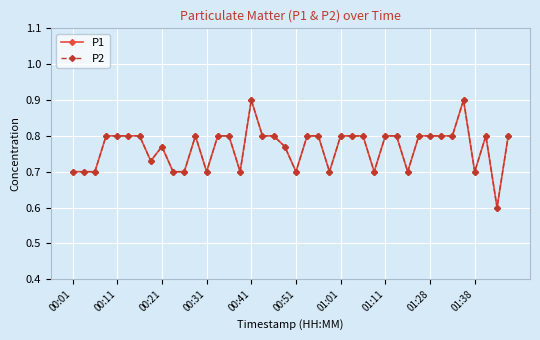

Does the chart display data point markers on the line(s)?

Yes